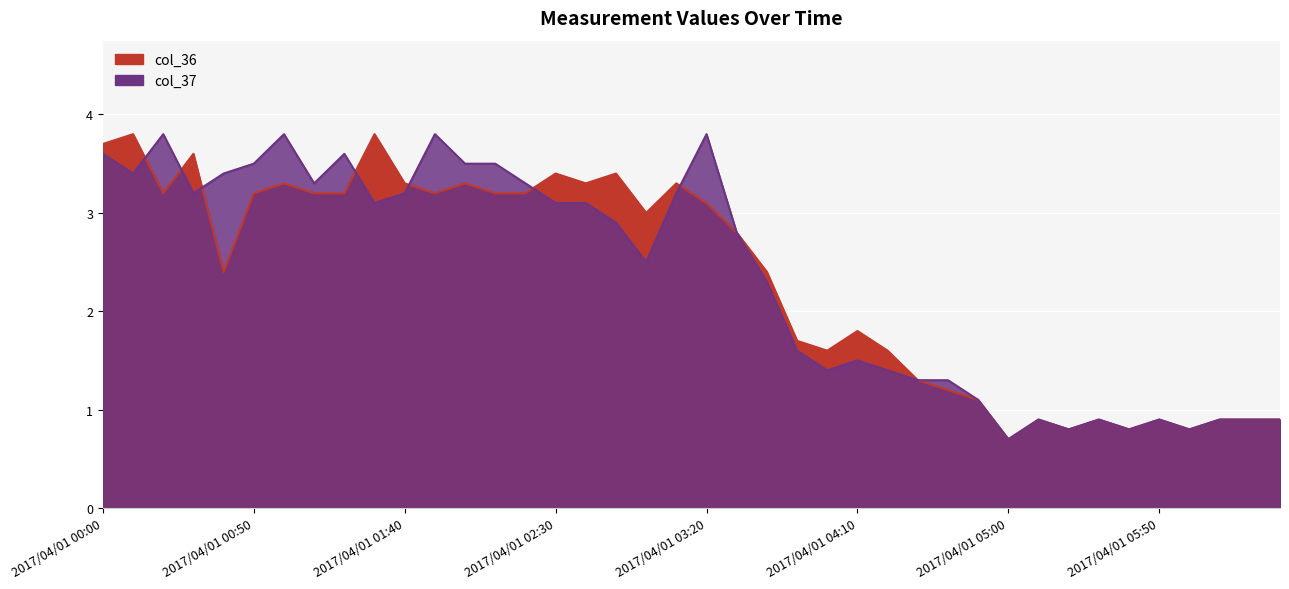

What is the value of the col_36 (3.7) point at the 26th from the left?

1.8